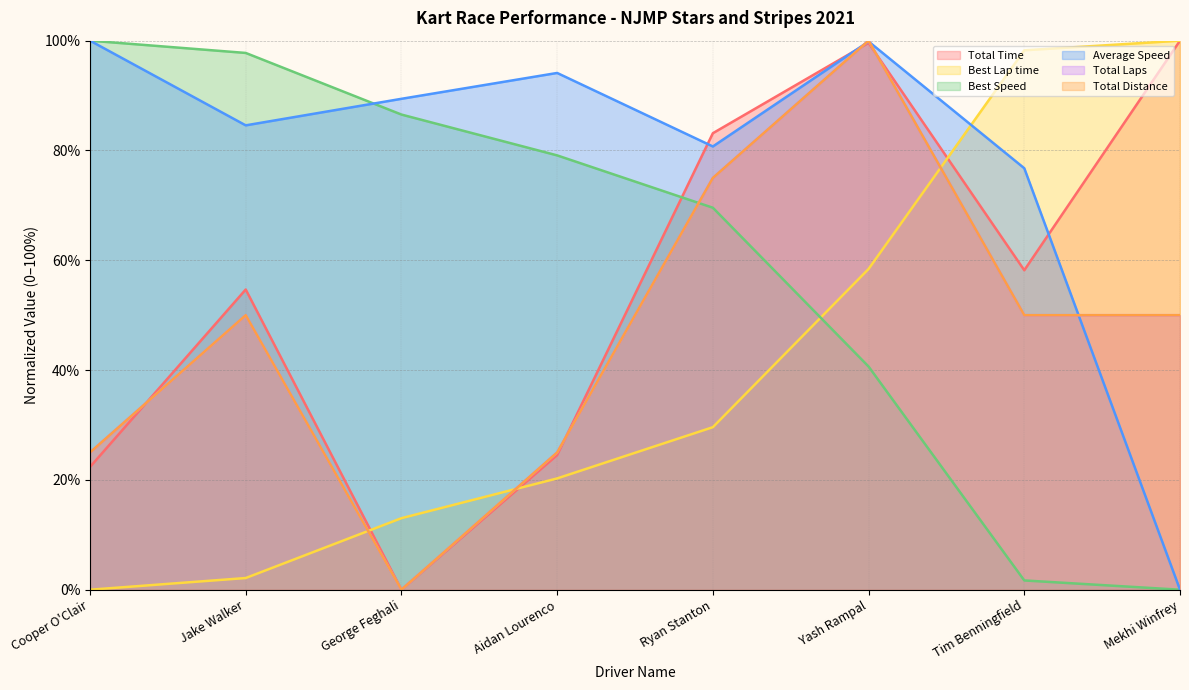

What is the sum of the Best Lap time values at Jake Walker and Tim Benningfield?

100.4